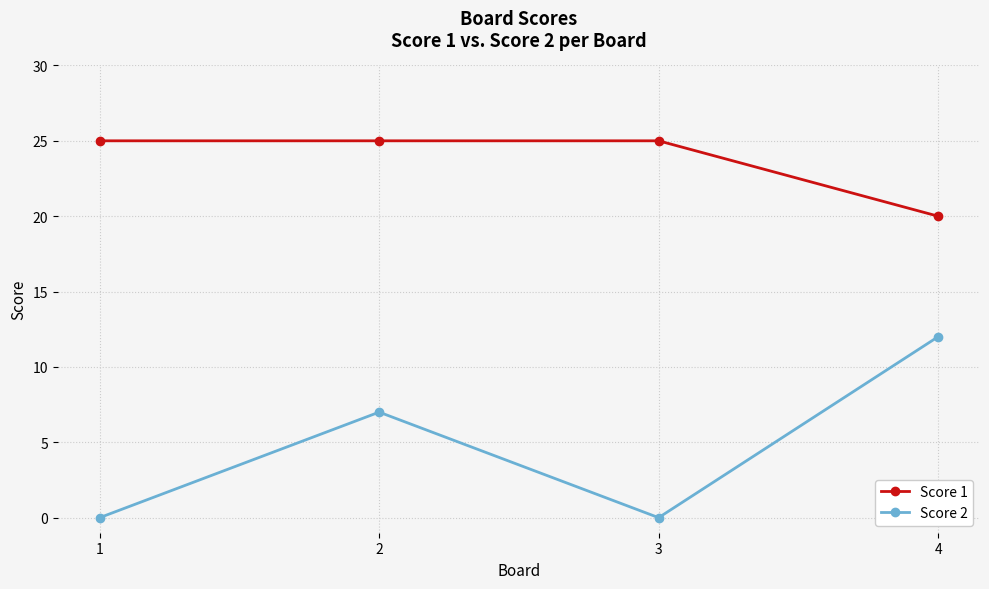

True or false: Score 2 and Score 1 cross at least once.

False